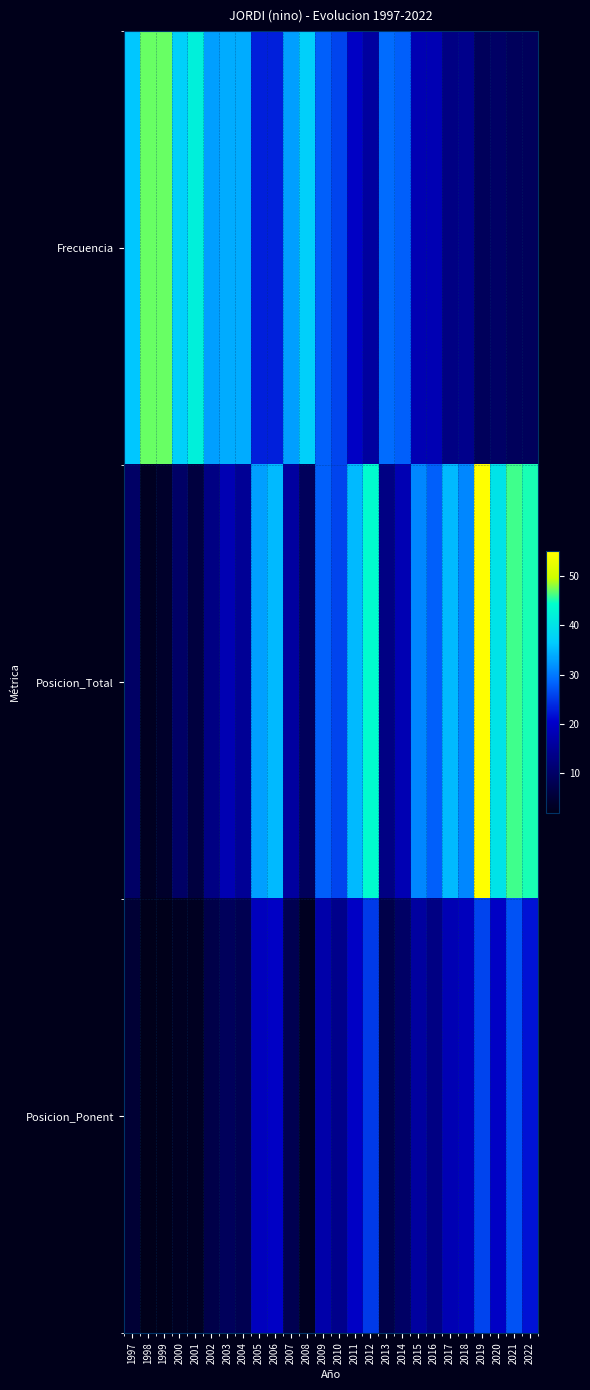

At which category is the sum across all series the highest?

2019